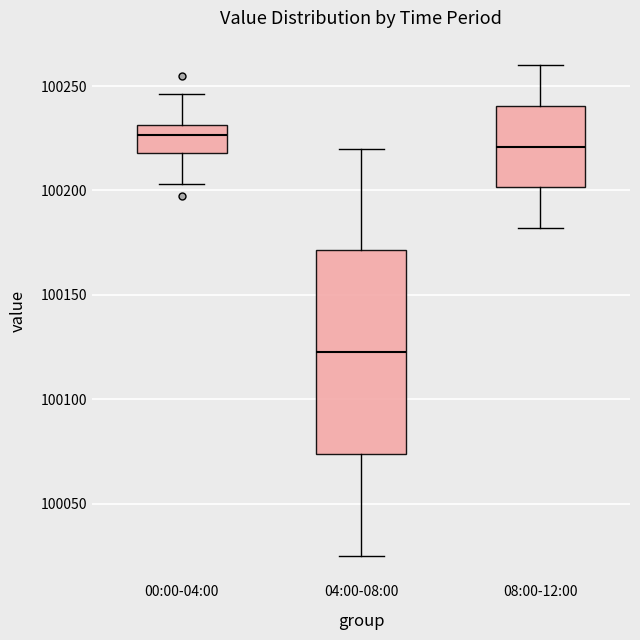

Reading left to right, transcribe this box plot: for each box, give where its median line is, the range the box spans, and where its two whiskers end, as read against the y-axis. The values are not printed on the chart, so give them approximately, as read against the axis.

00:00-04:00: median 100225, box 100220 to 100230, whiskers 100205 to 100245
04:00-08:00: median 100125, box 100075 to 100170, whiskers 100025 to 100220
08:00-12:00: median 100220, box 100200 to 100240, whiskers 100180 to 100260